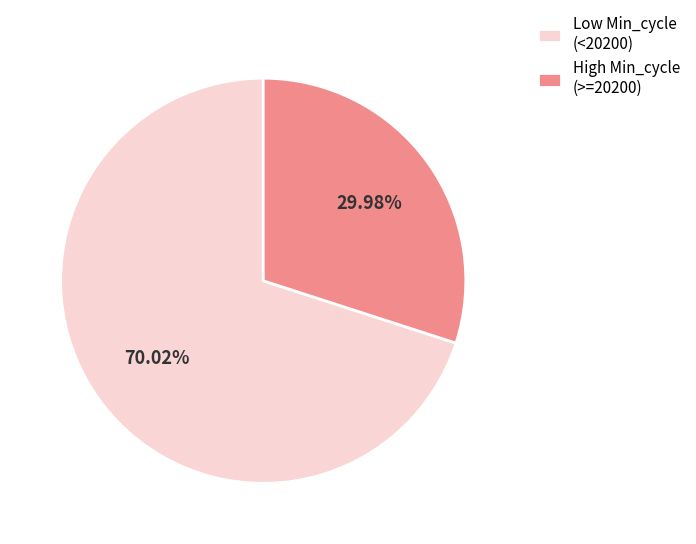

Is Low Min_cycle (<20200) the majority of the pie?

Yes